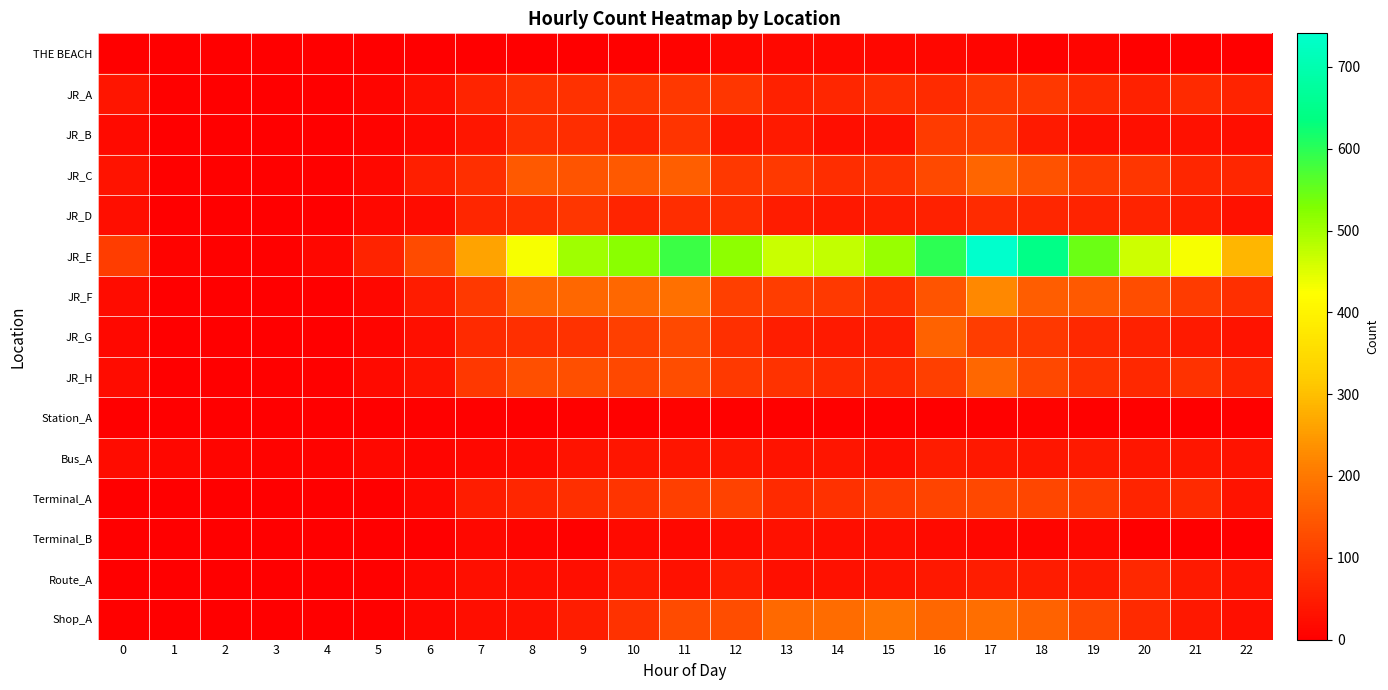

At how many categories does at least one series exceed 517?

6